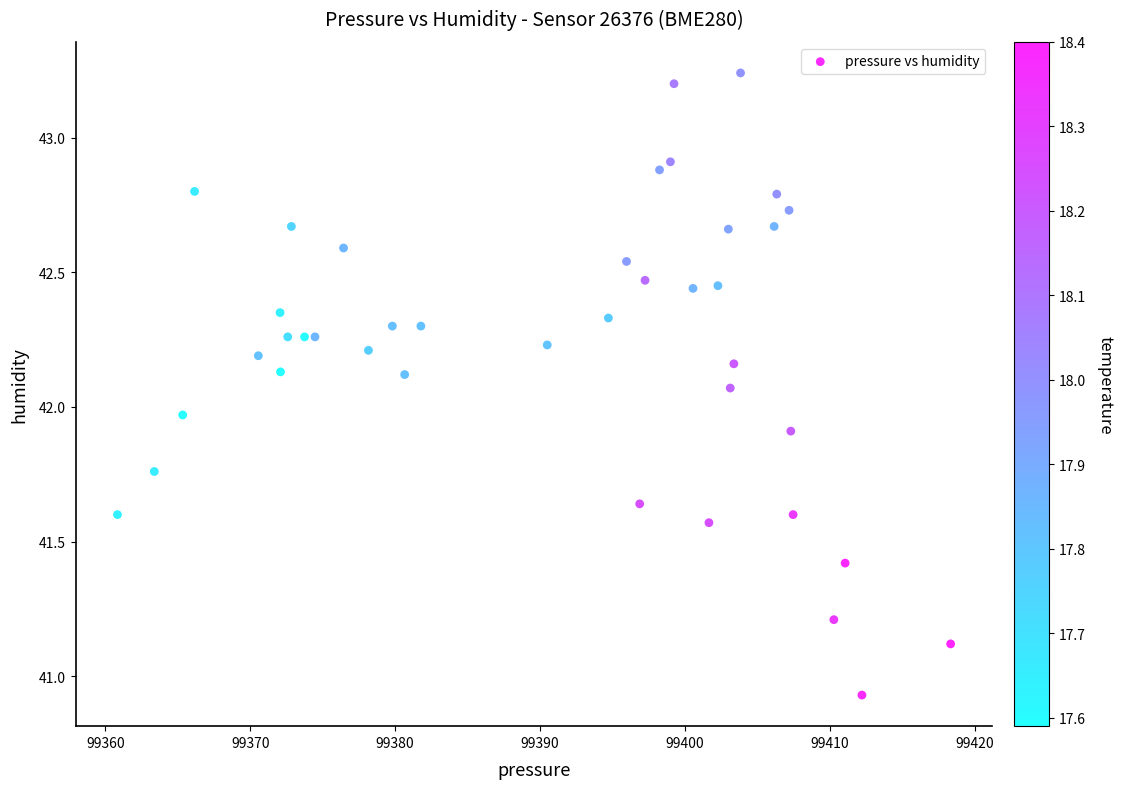

What is the range of Y values (max minus min)?

2.3